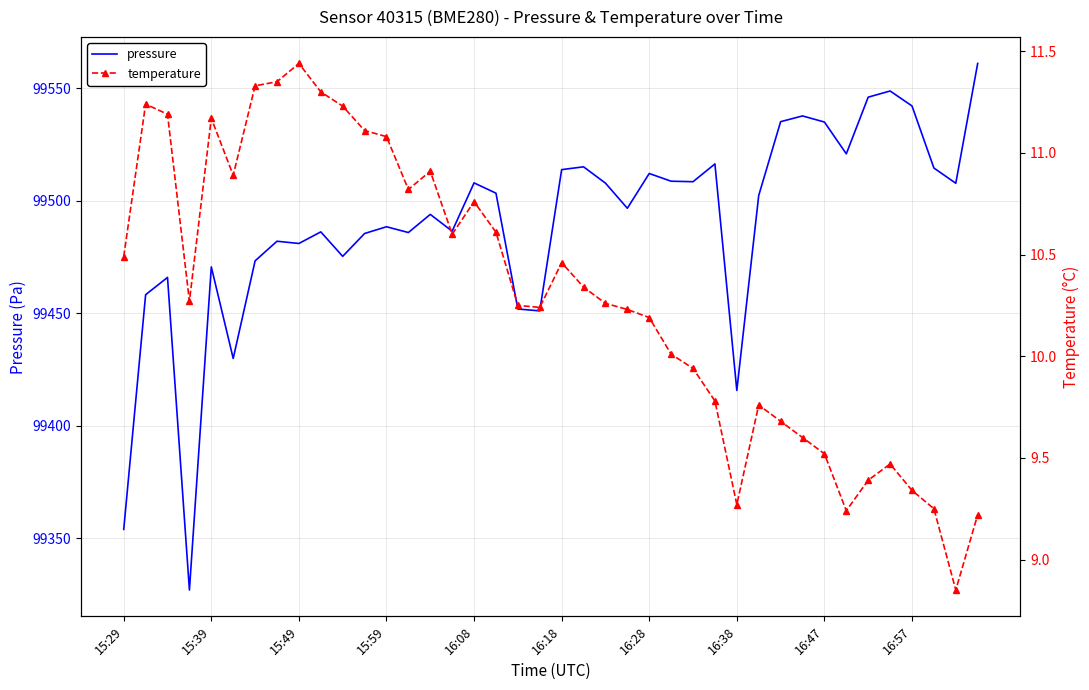

List the labels in order of pressure value, largest first.

39, 35, 34, 36, 31, 30, 32, 33, 27, 21, 37, 20, 24, 25, 26, 16, 22, 38, 17, 29, 23, 14, 12, 15, 16:57, 13, 11, 16:38, 16:47, 10, 16:28, 16:08, 15:49, 15:39, 18, 19, 16:18, 28, 15:29, 15:59